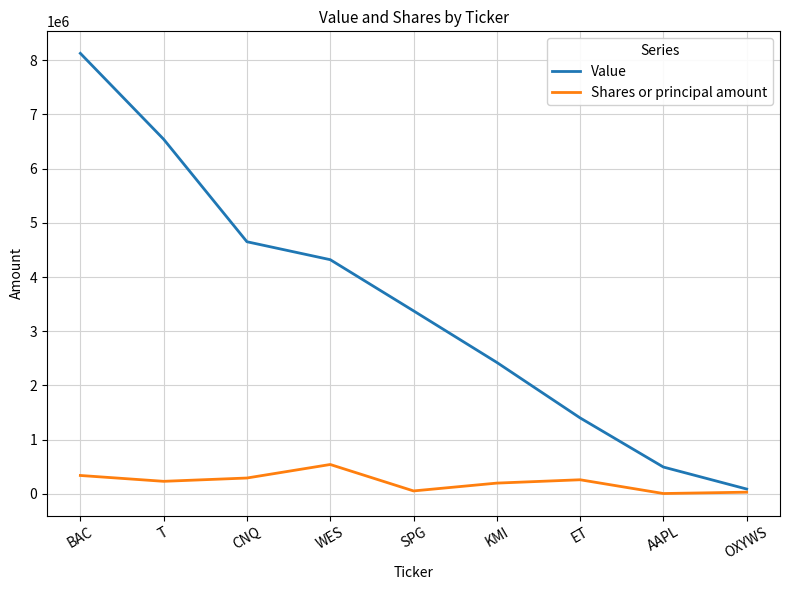

Which series has the largest total across all categories?

Value